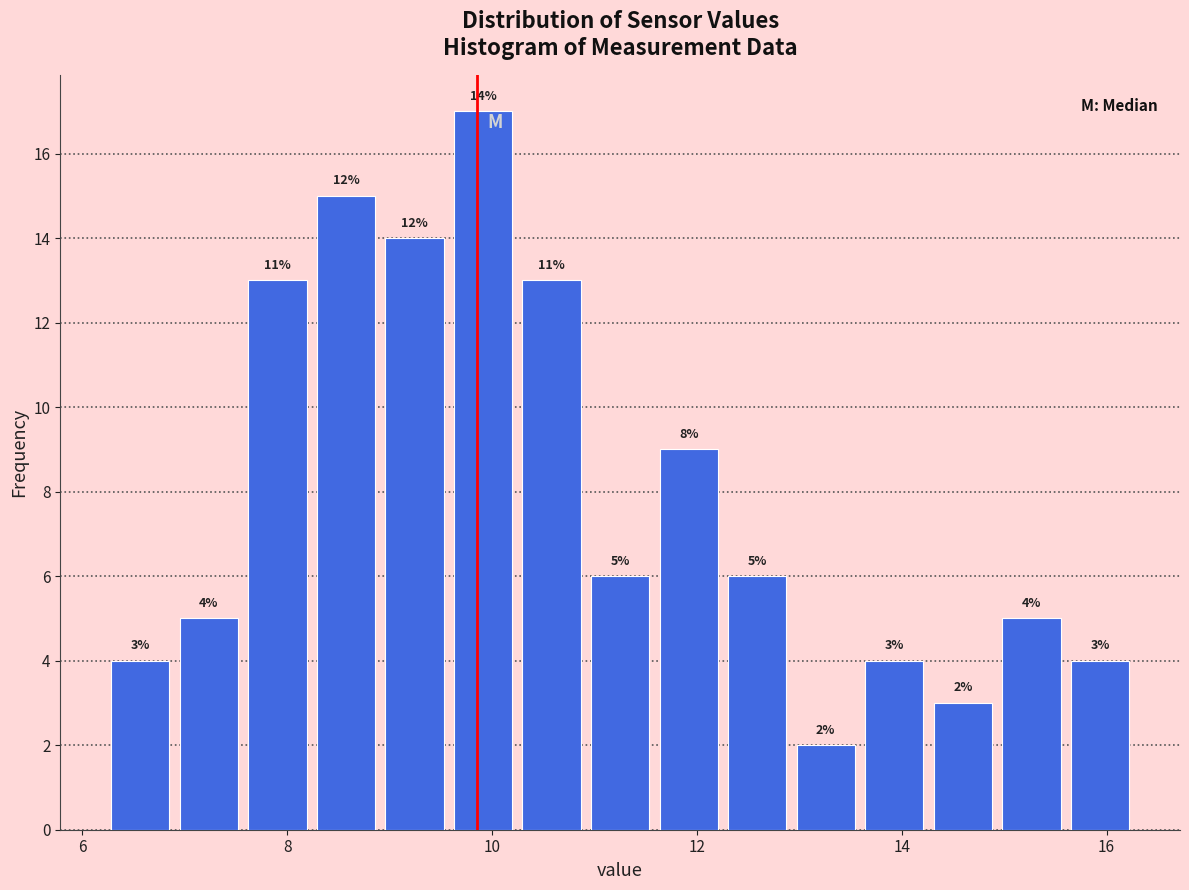

Around what value on the x-axis is the tallest bar? Give the approximate position of its centre, as read against the axis.

10.0